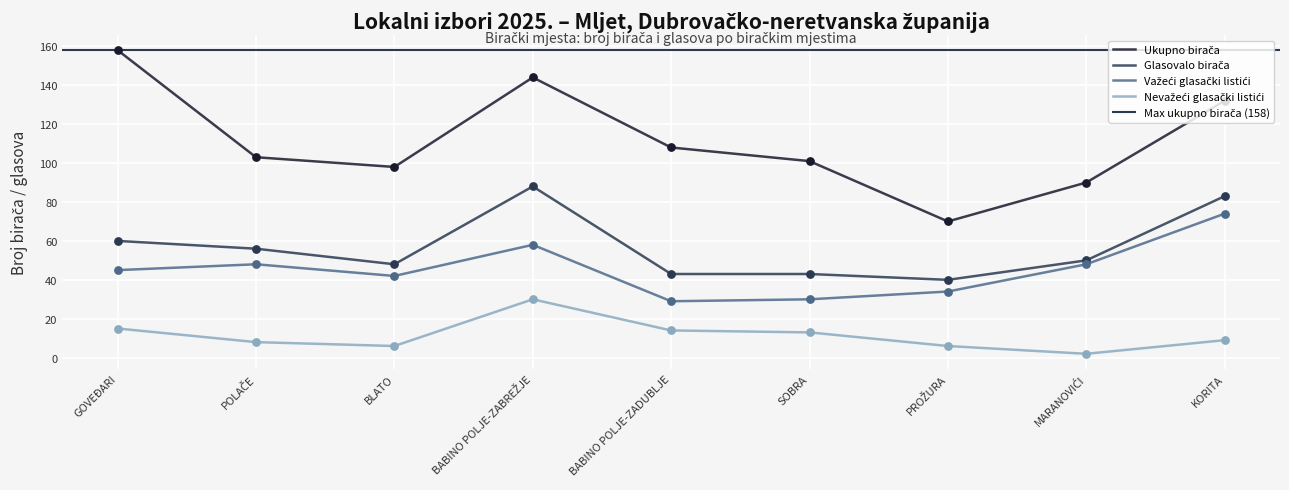

At which category is the sum across all series the highest?

BABINO POLJE-ZABREŽJE